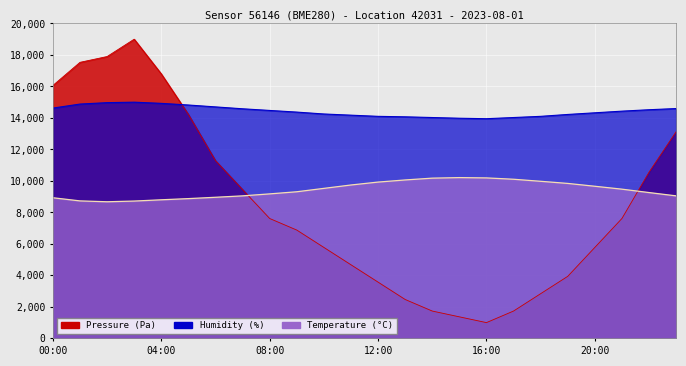

Which label corresponds to the smallest value in the chart?

16:00